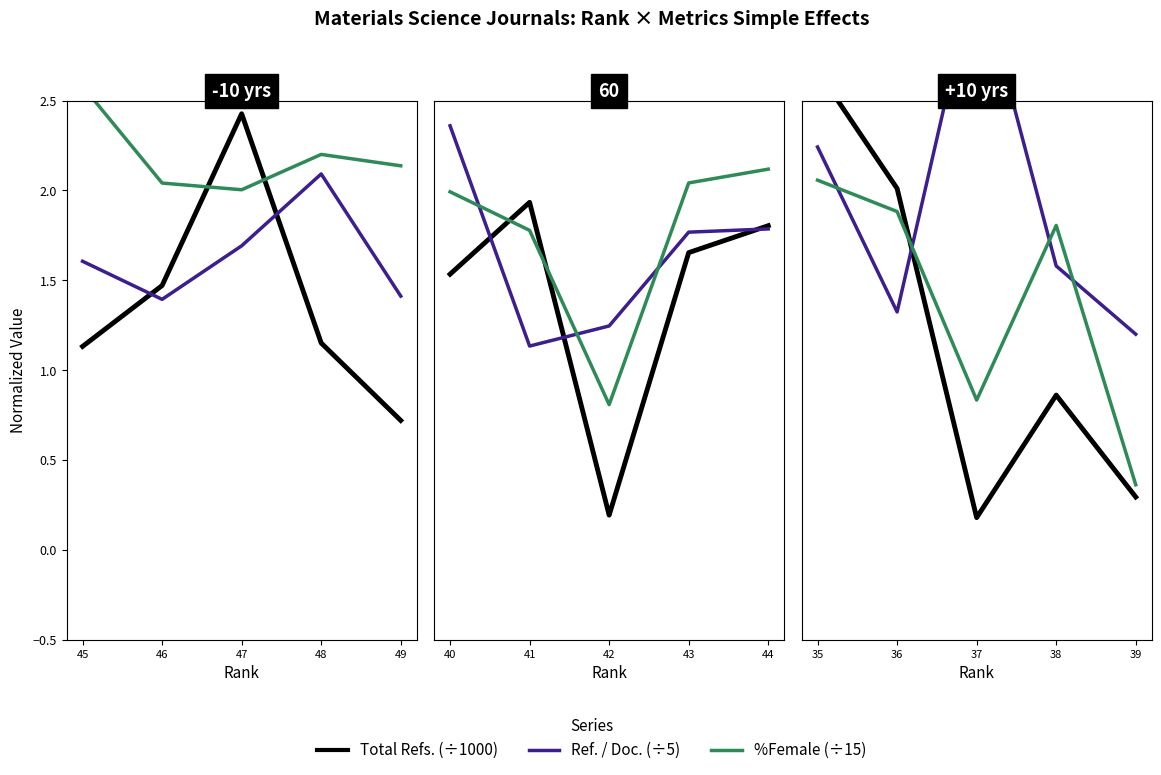

Which series changed the most between 37 and 35?

Total Refs.